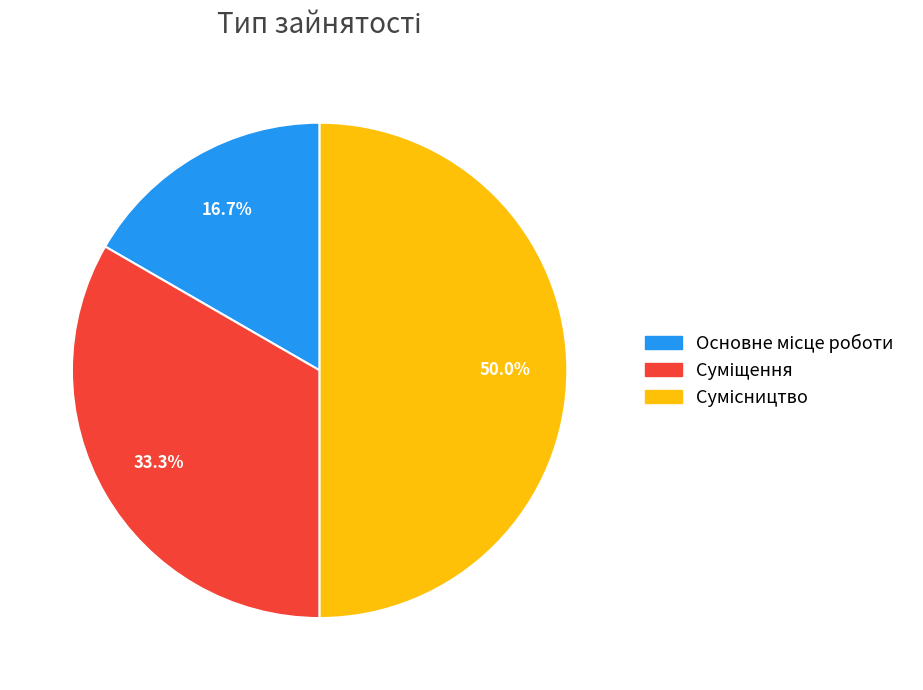

Between Суміщення and Сумісництво, which is larger?

Сумісництво